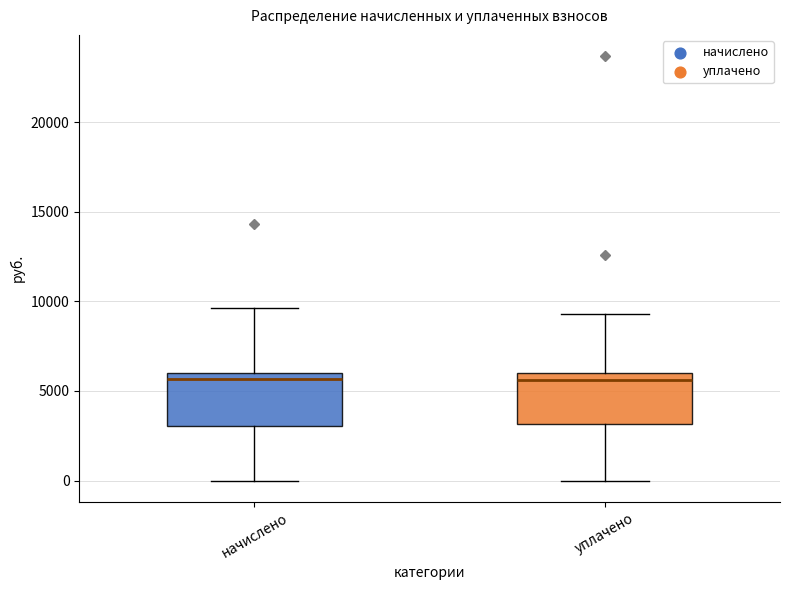

Where is the lower edge of the box for уплачено on the y-axis? The values are not printed on the chart, so give them approximately, as read against the axis.

3000